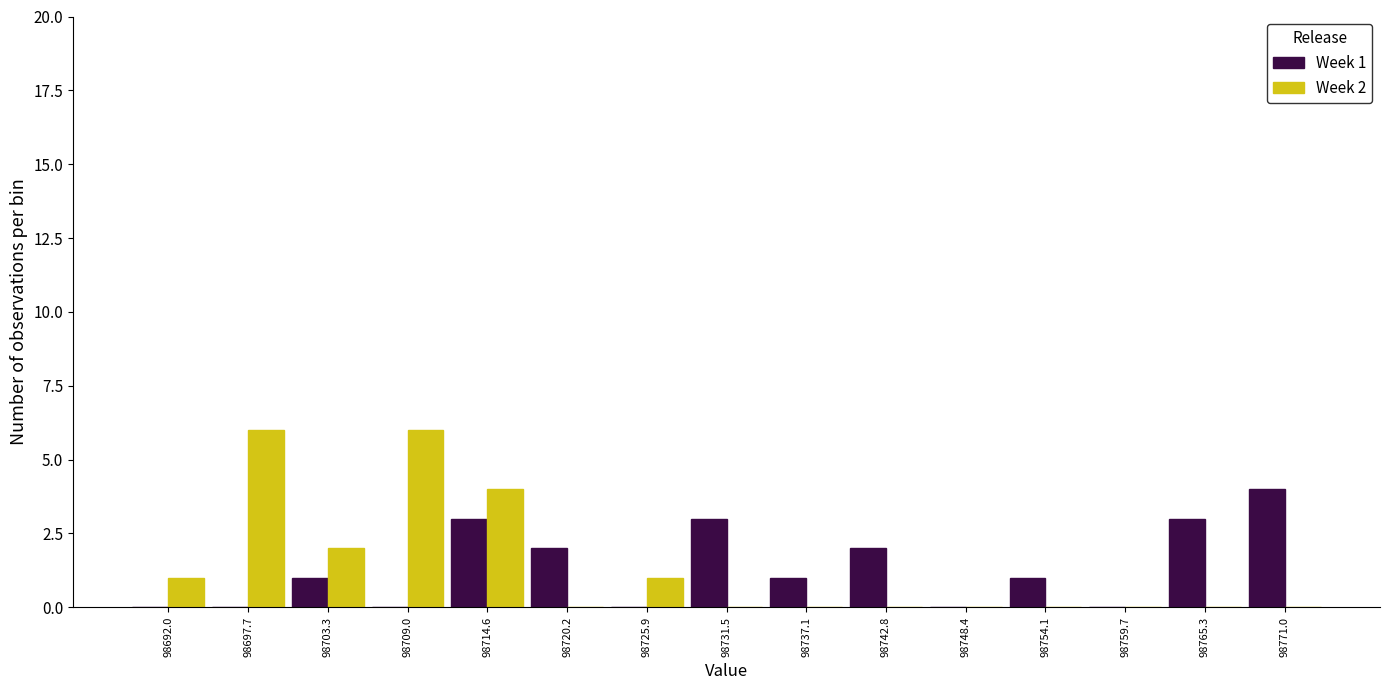

In the Week 1 series, which range on the x-axis has the tallest bar?

98768 to 98774